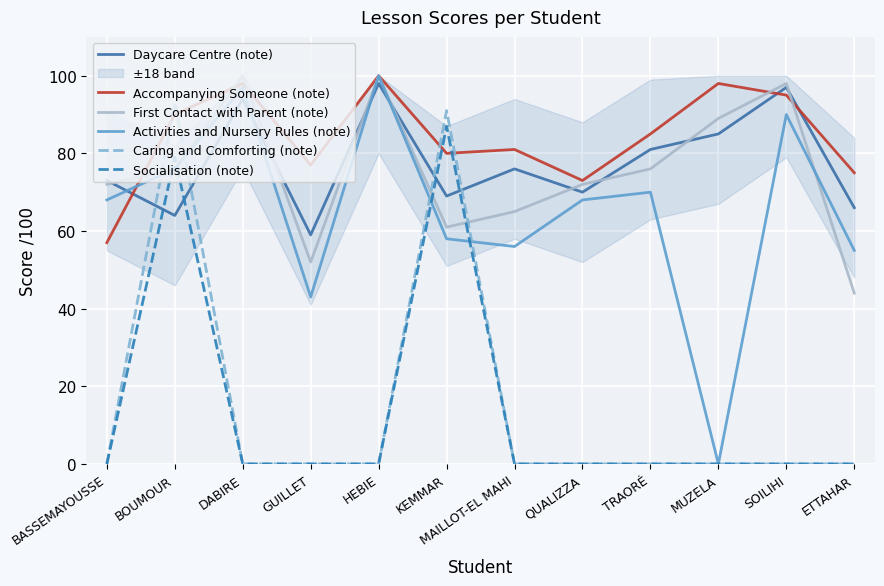

Is the value of Accompanying Someone (note) at DABIRE greater than the value of First Contact with Parent (note) at GUILLET?

Yes